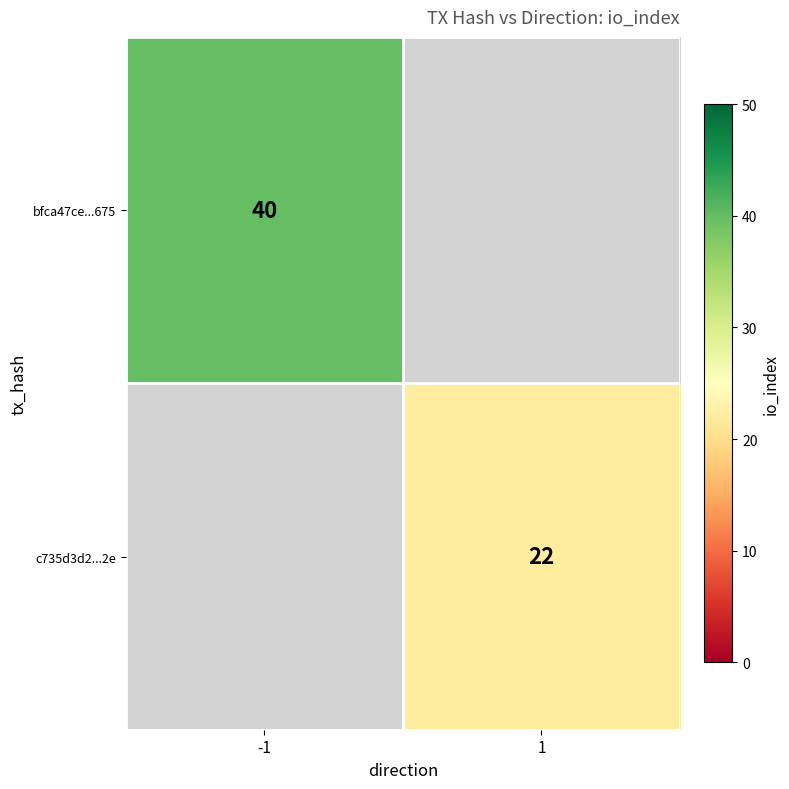

At how many categories does at least one series exceed 39?

1